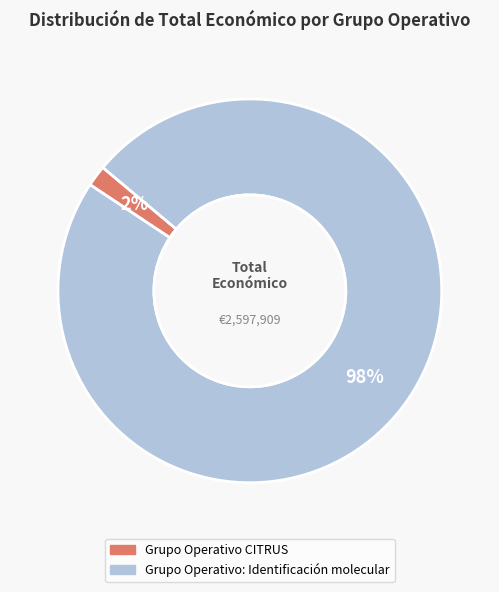

Between Grupo Operativo: Identificación molecular and Grupo Operativo CITRUS, which is larger?

Grupo Operativo: Identificación molecular